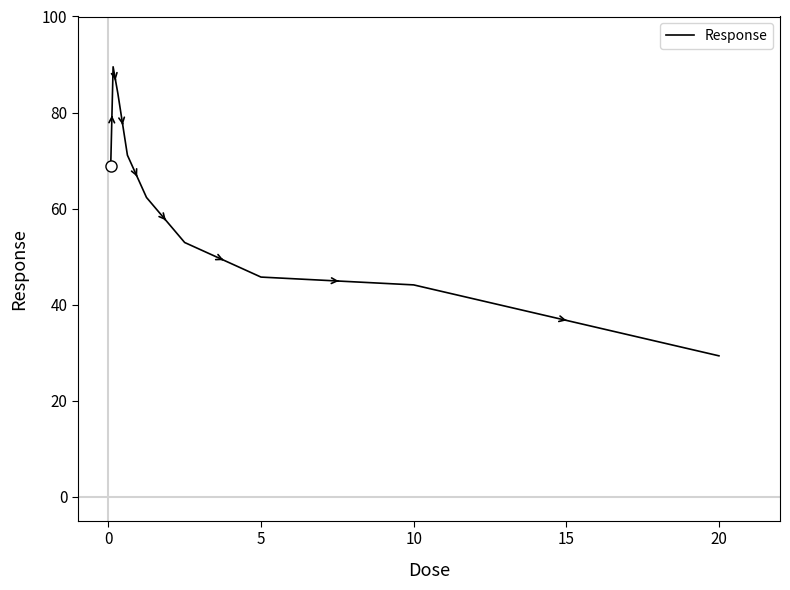

What is the difference between the maximum and minimum values?

60.2